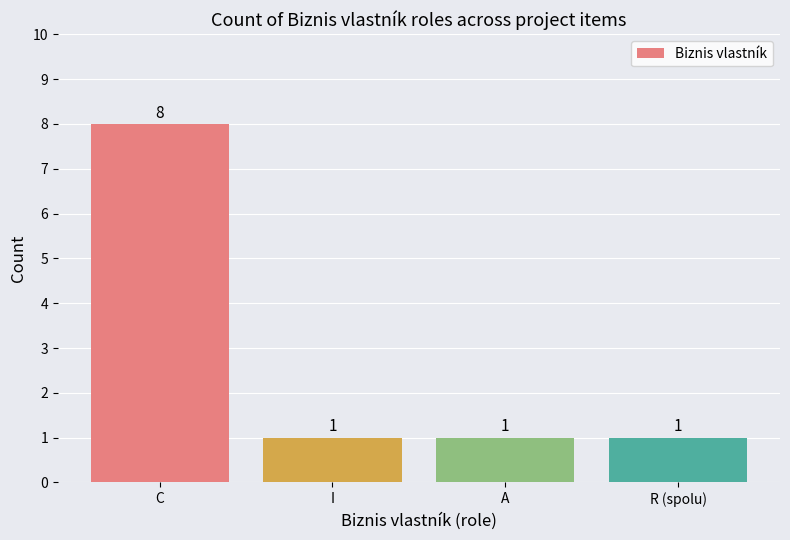

At which category does the chart reach its peak across all series?

C